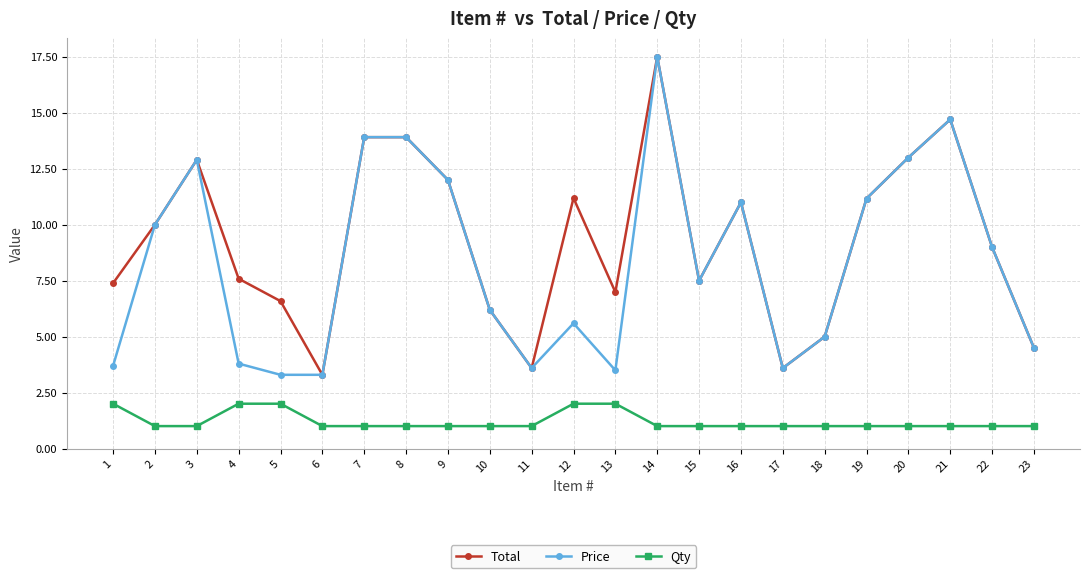

What is the spread (max minus min) of values at 20?

12.0